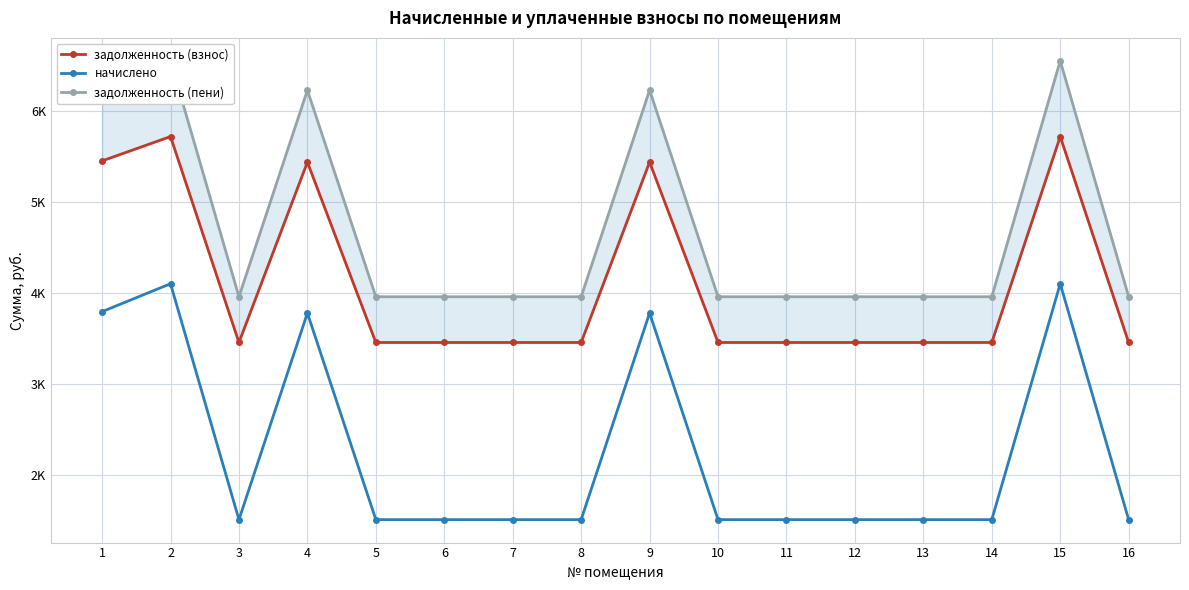

What is the value of the начислено point at the 16th from the left?

1509.3